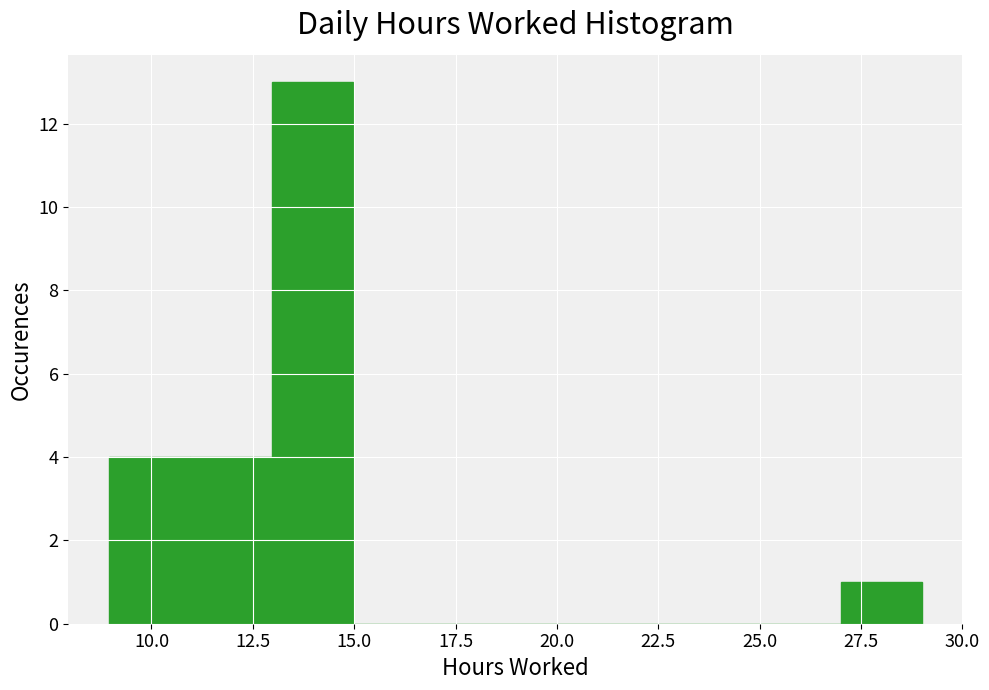

Reading left to right, list every bar in this chart as the range it spans on the x-axis followed by its height. Neither the bar edges nor the heights are printed on the chart, so give them approximately, as read against the axes.

9 to 11: 4
11 to 13: 4
13 to 15: 13
15 to 17: 0
17 to 19: 0
19 to 21: 0
21 to 23: 0
23 to 25: 0
25 to 27: 0
27 to 29: 1